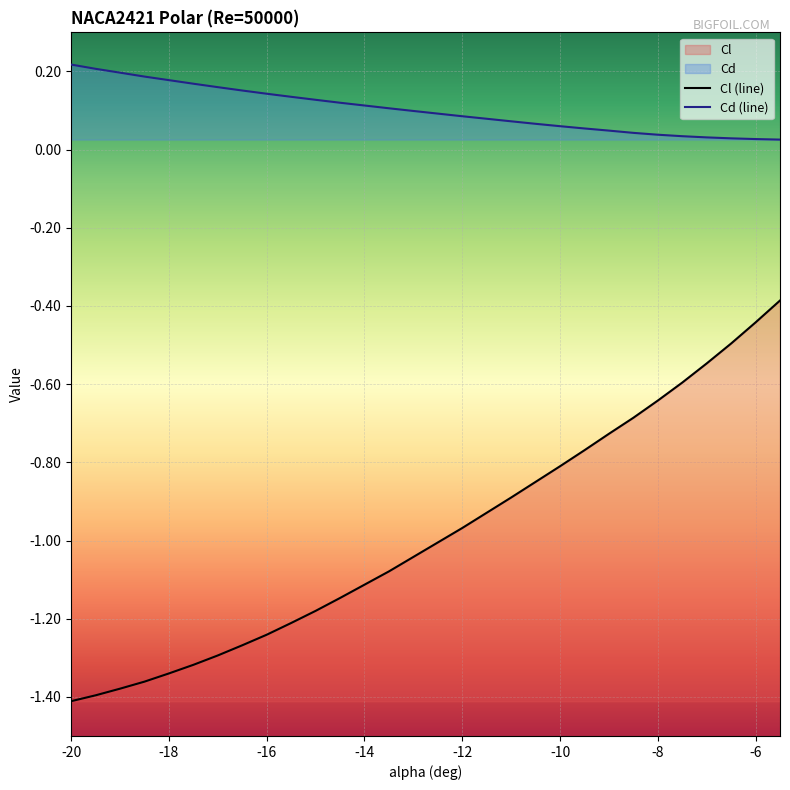

True or false: Cl (line) and Cd (line) cross at least once.

False